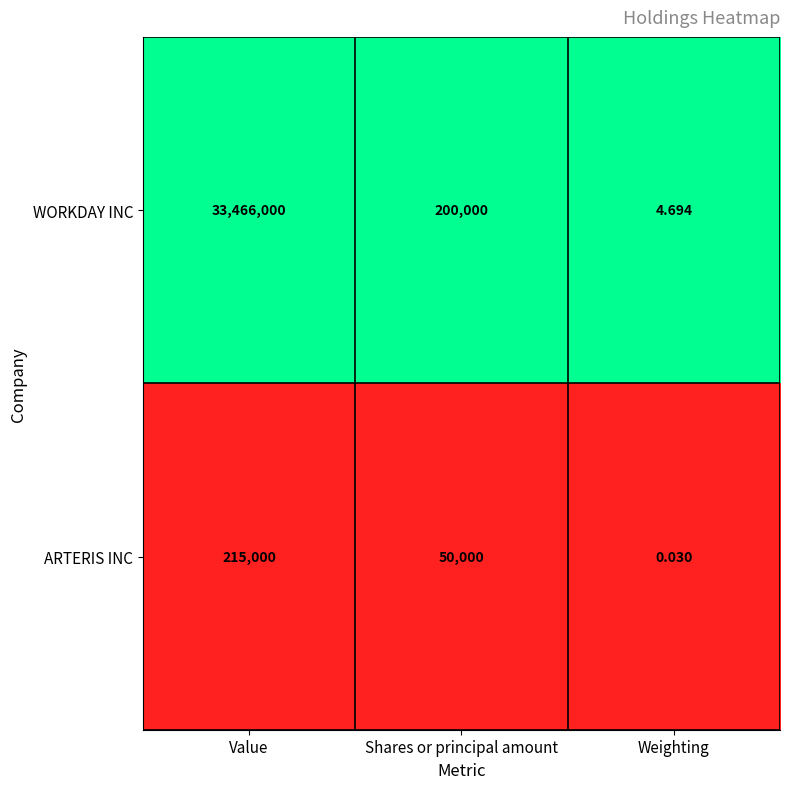

Which series changed the most between Value and Shares or principal amount?

WORKDAY INC